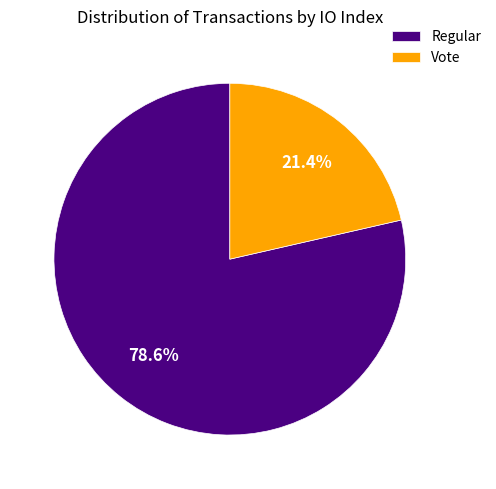

True or false: Vote accounts for 21% of the total.

True